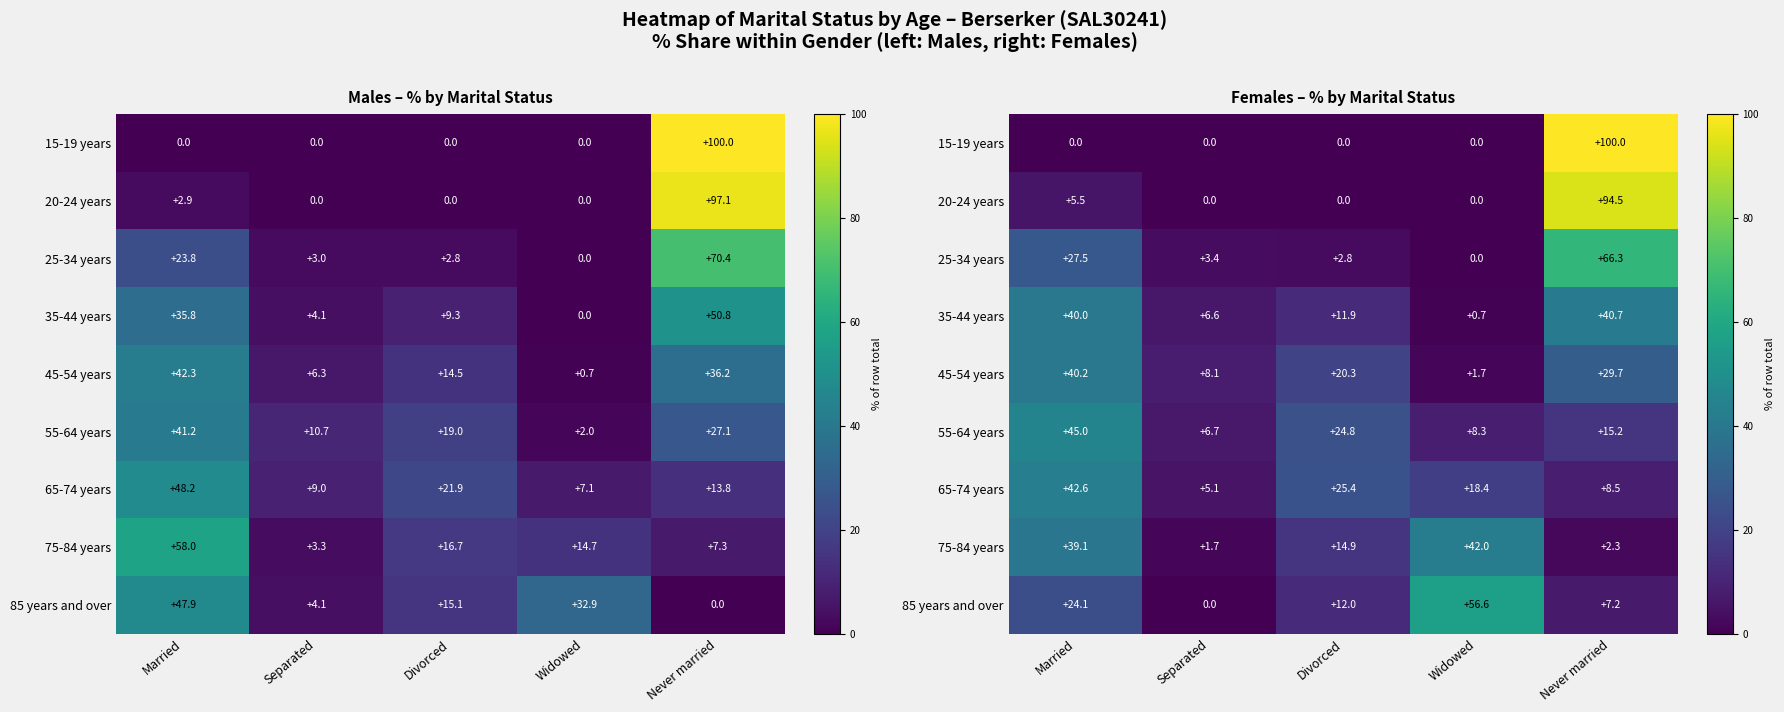

What is the difference between the highest and lowest values at Never married?

97.7